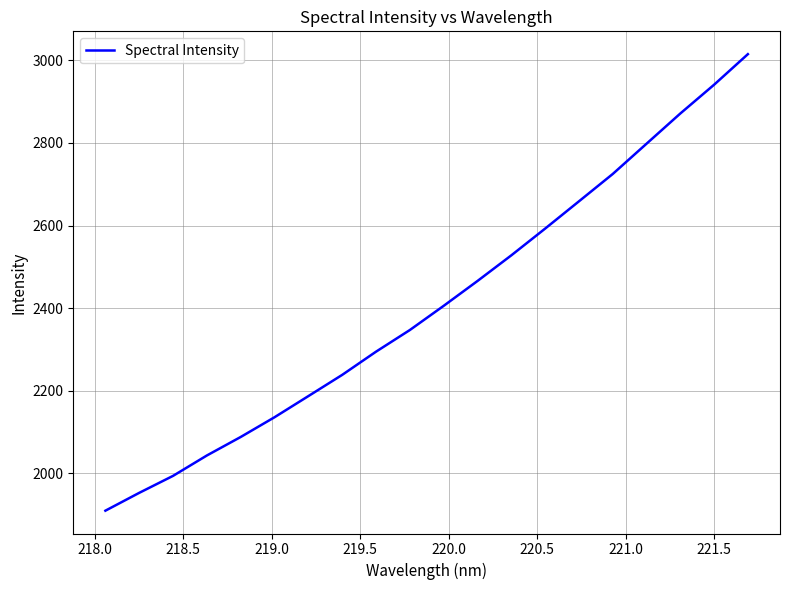

Does the chart have visible grid lines?

Yes